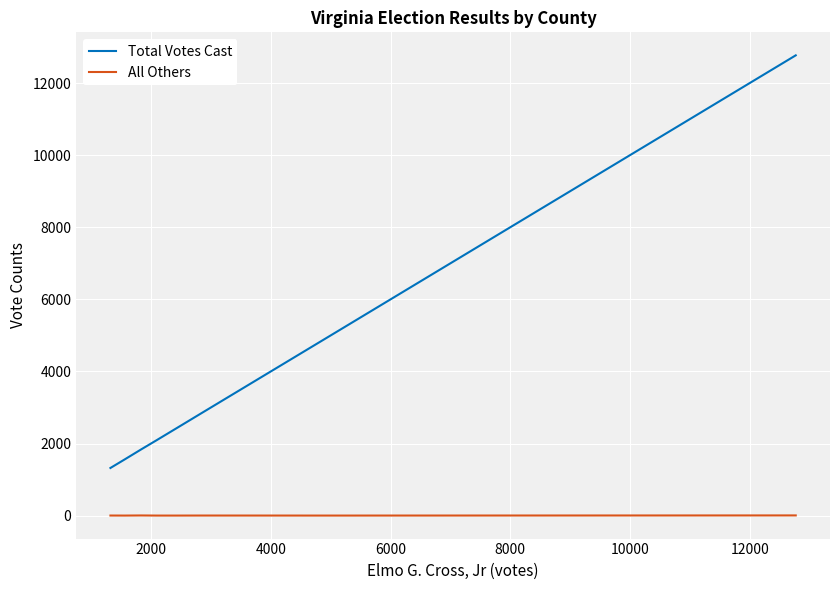

Which series has the largest total across all categories?

Total Votes Cast